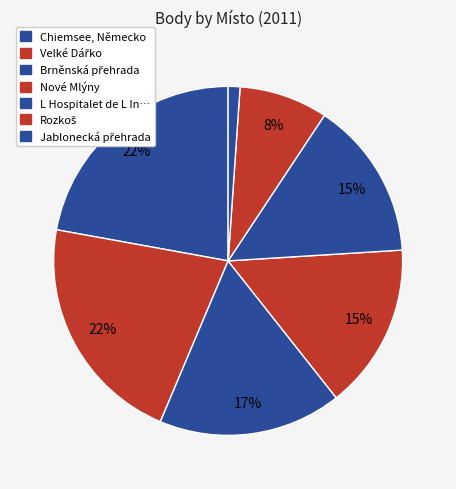

How many segments does this pie chart have?

7